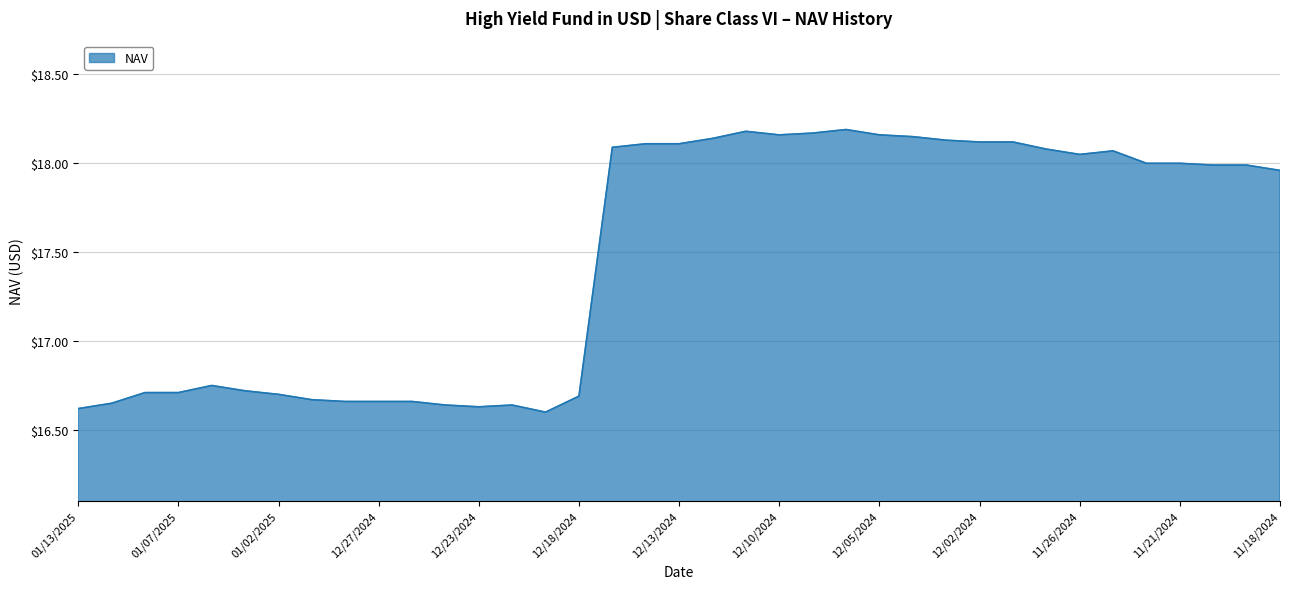

How many lines are shown in the chart?

1